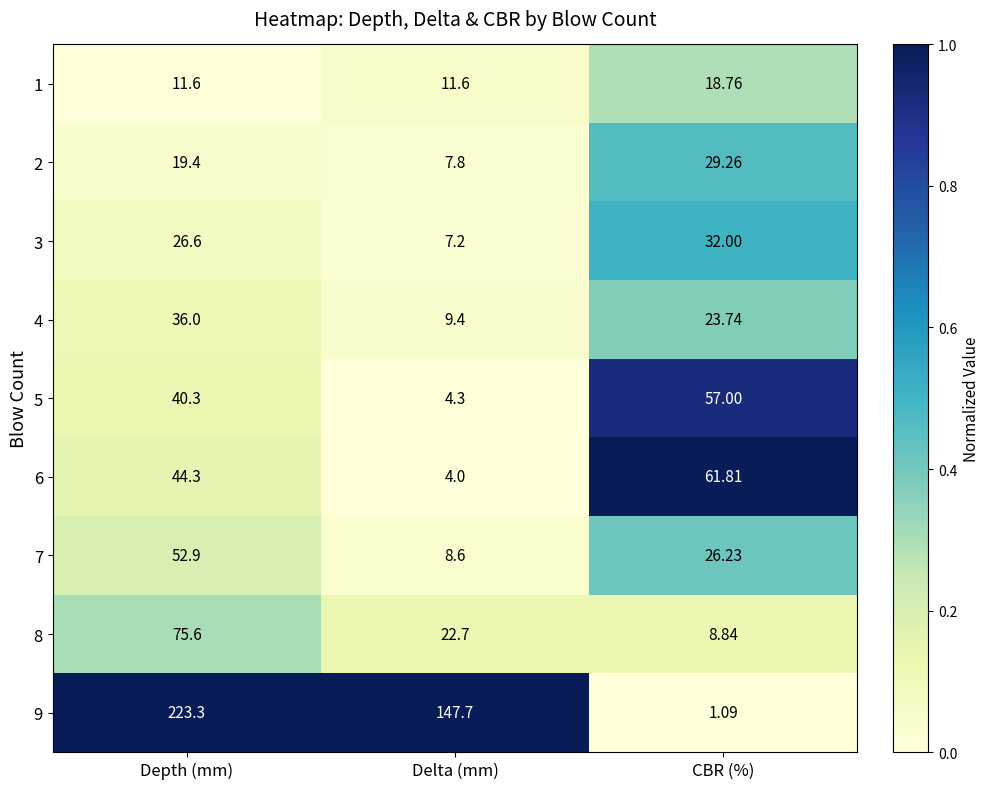

What is the total value across all series at CBR (%)?

258.7